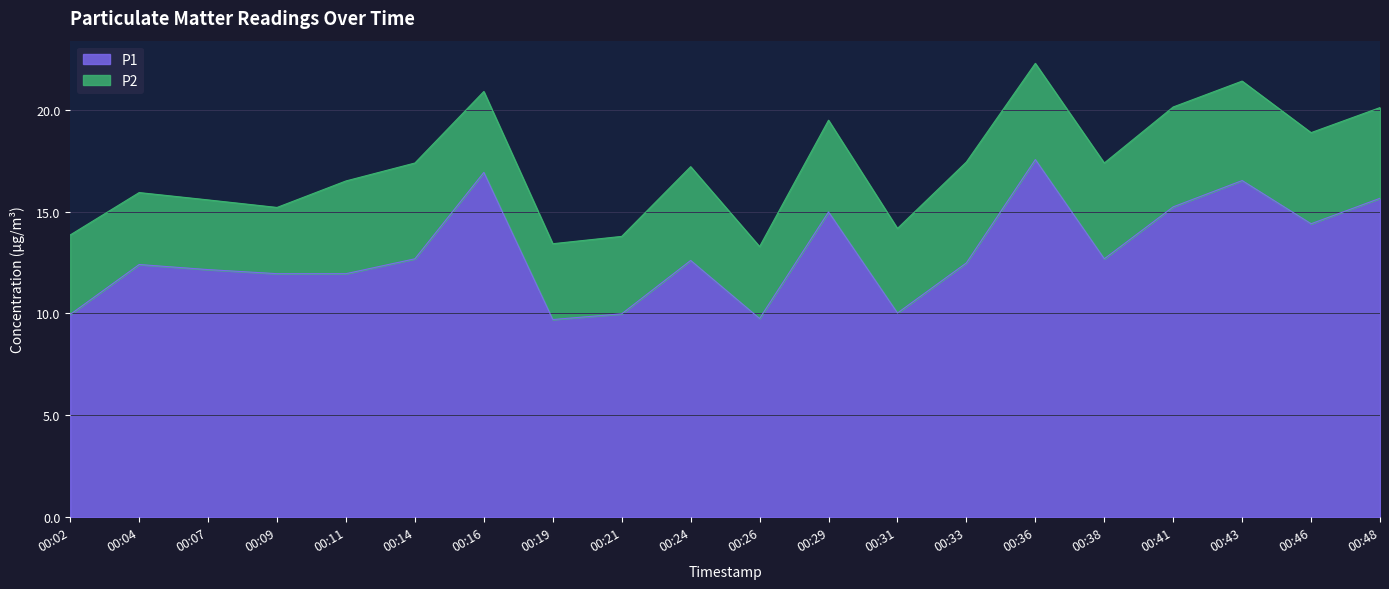

What is the difference between the maximum and minimum values?

7.9